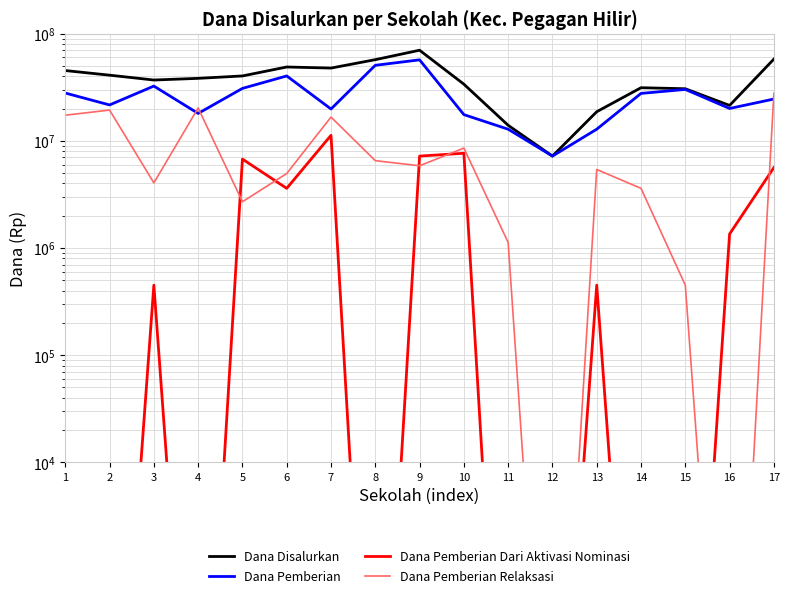

True or false: Dana Disalurkan and Dana Pemberian cross at least once.

False